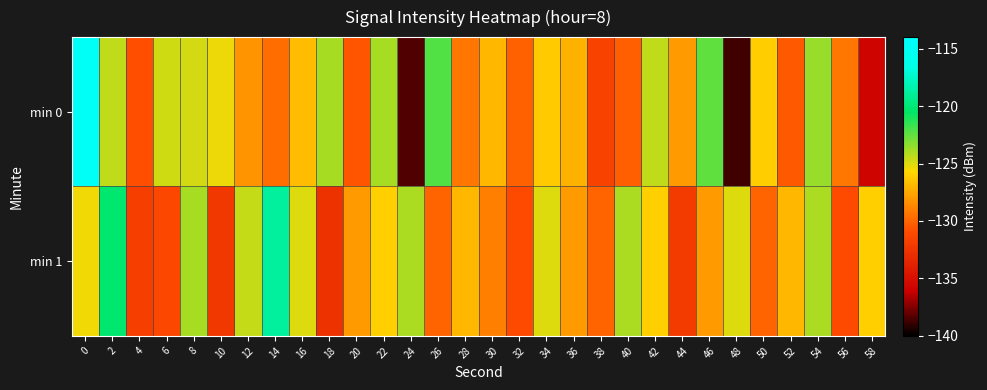

Between 38 and 8, which is larger?

8